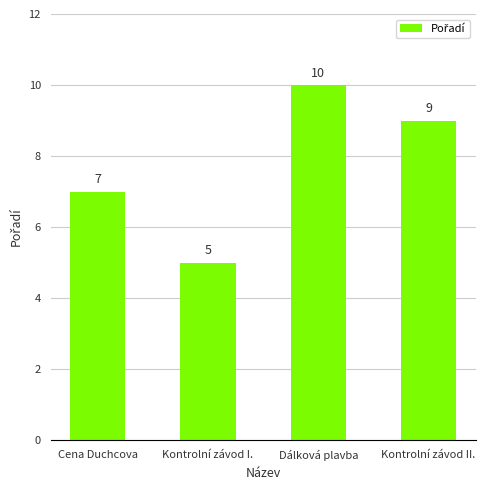

Where does the data first go above 9?

Dálková plavba